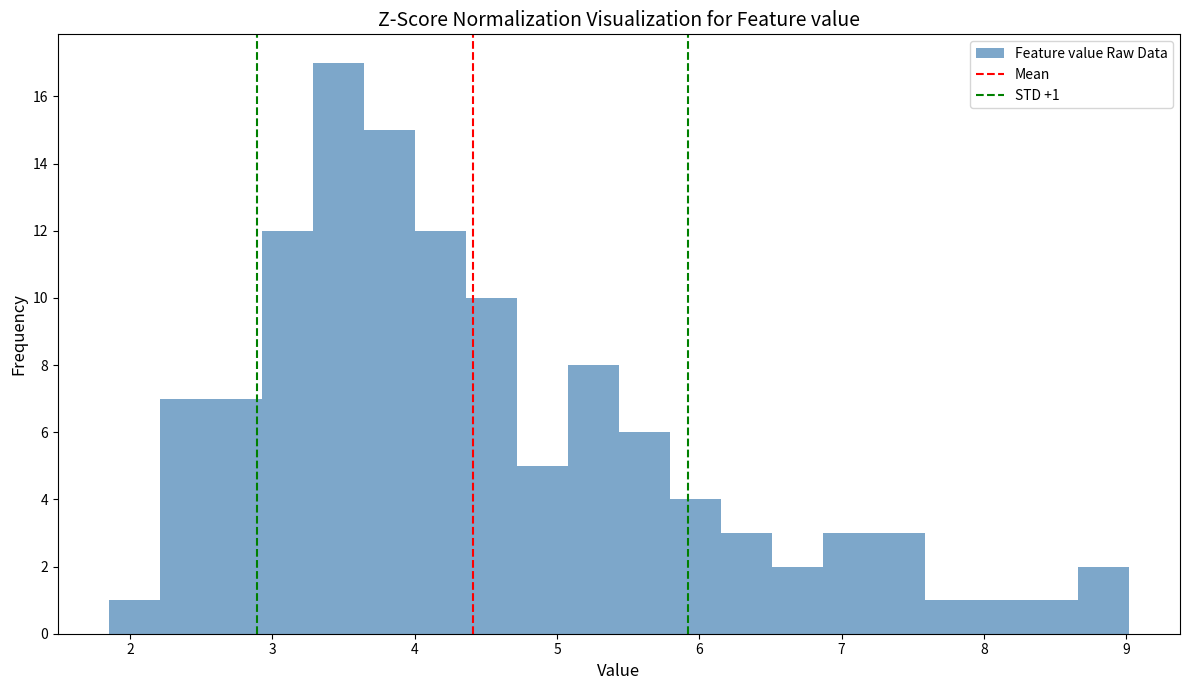

Around what value on the x-axis is the tallest bar? Give the approximate position of its centre, as read against the axis.

3.5